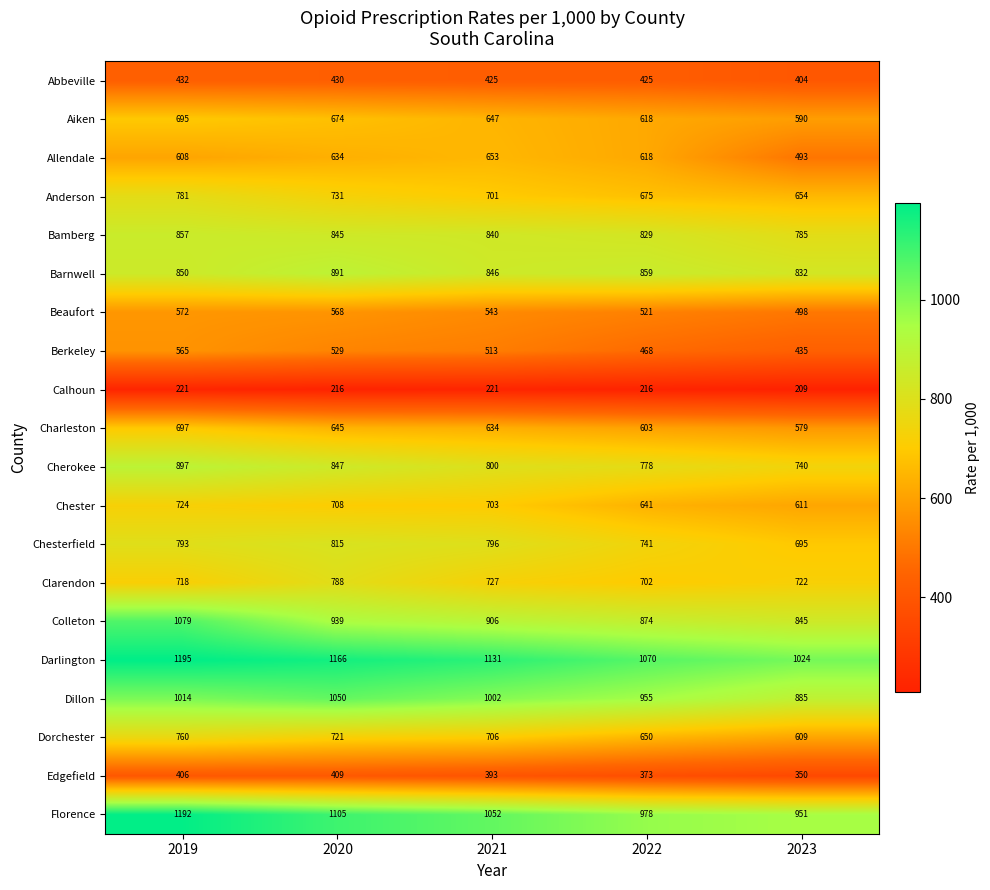

At which label does Aiken first exceed 647?

2019